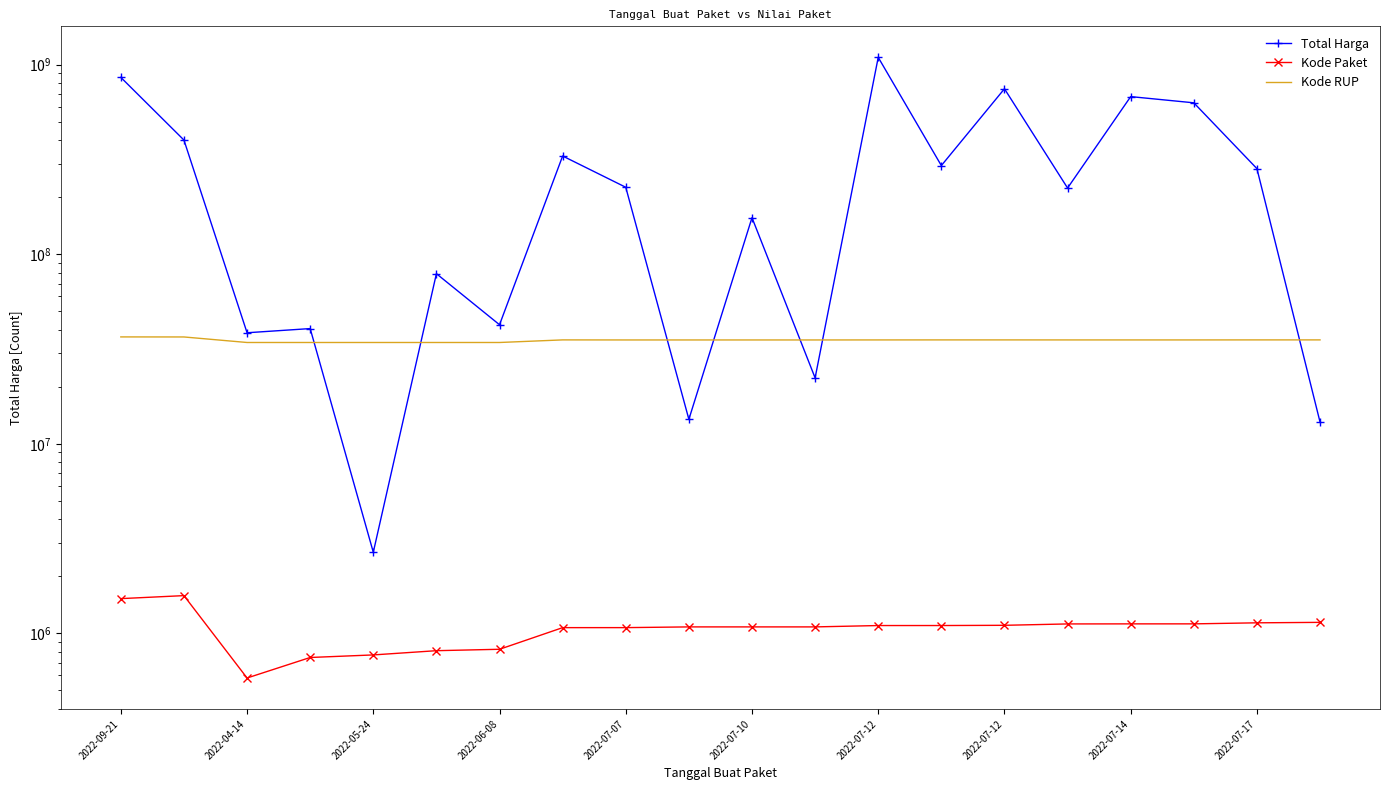

What is the lowest value of the Total Harga series?

2679000